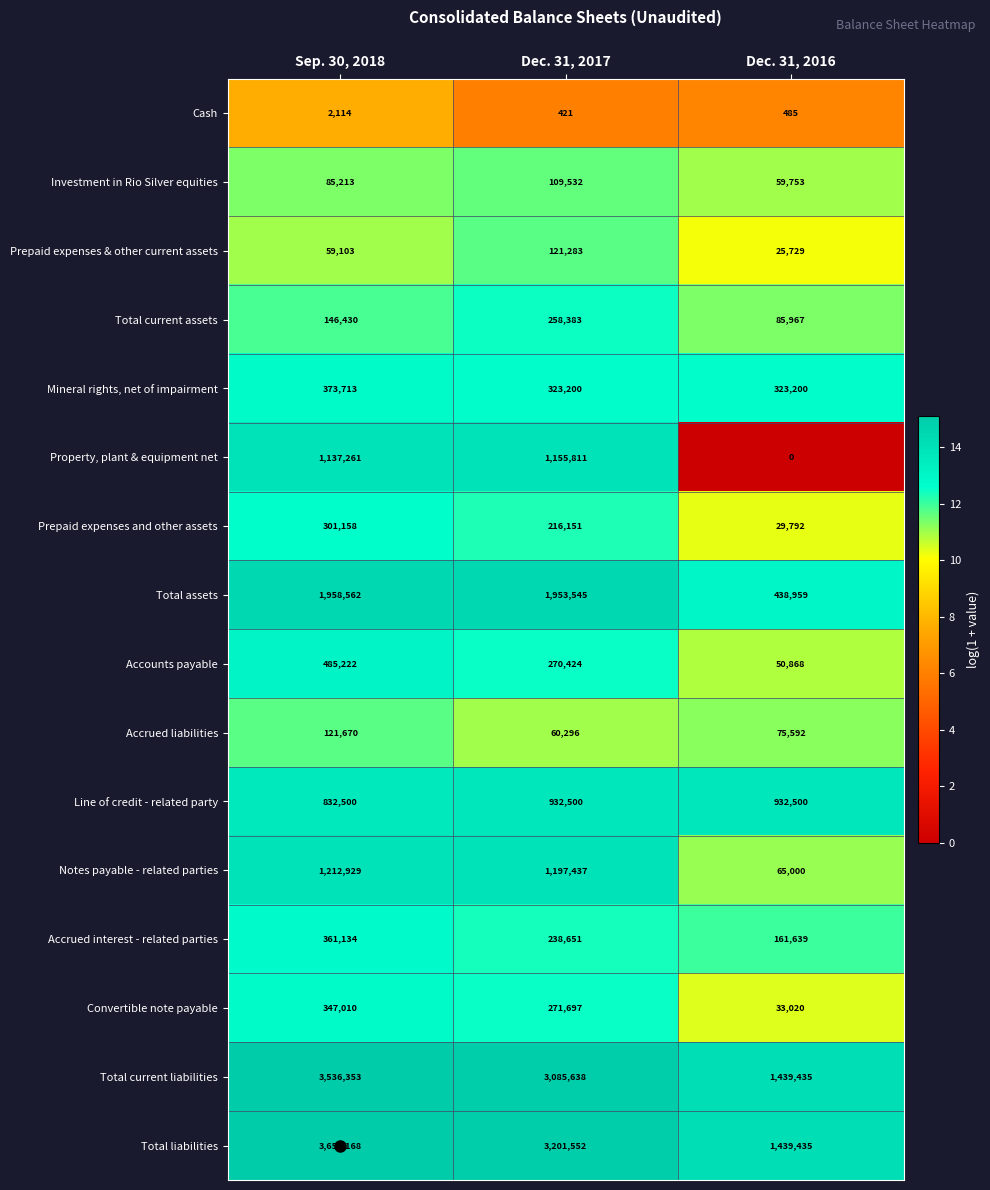

At which category does the chart reach its peak across all series?

Sep. 30, 2018